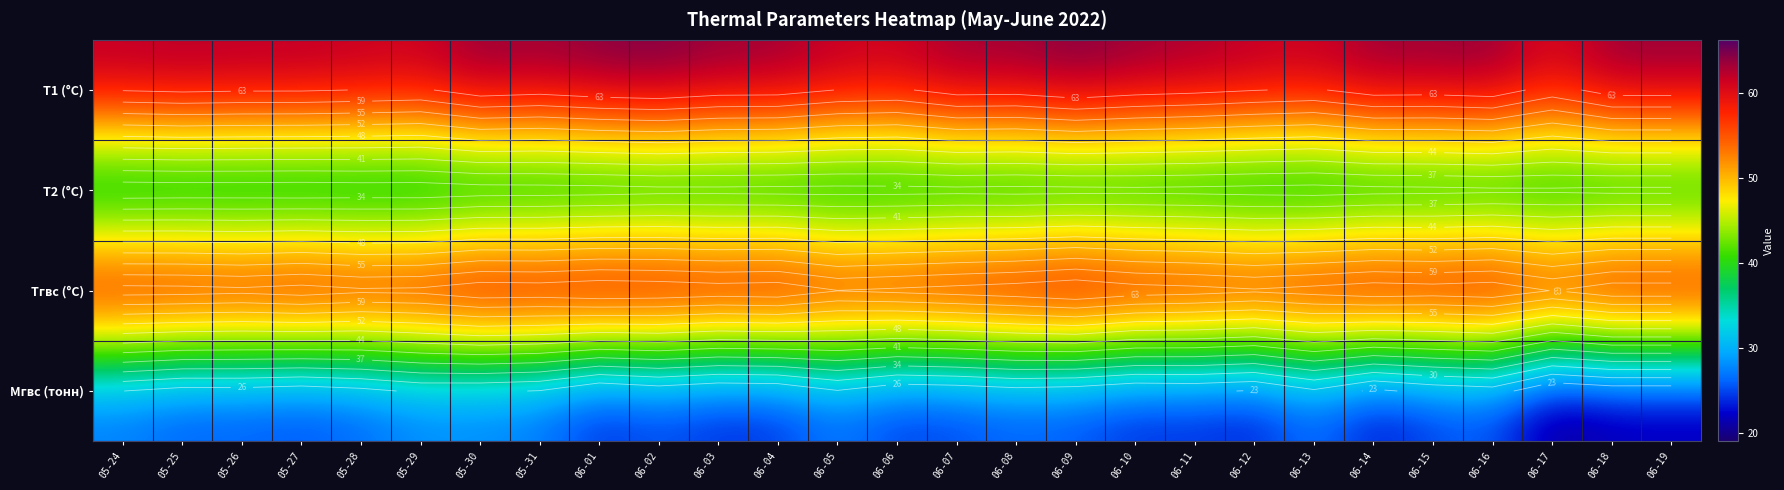

Which category has the lowest value in the Tгвс (°С) series?

06-17